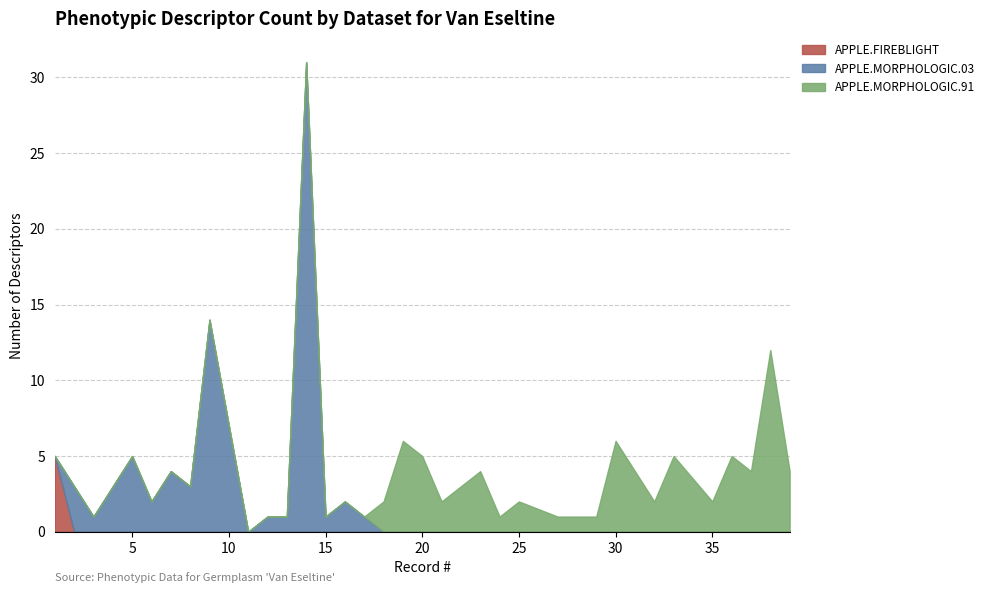

What are all the series names shown in the legend?

APPLE.FIREBLIGHT, APPLE.MORPHOLOGIC.03, APPLE.MORPHOLOGIC.91